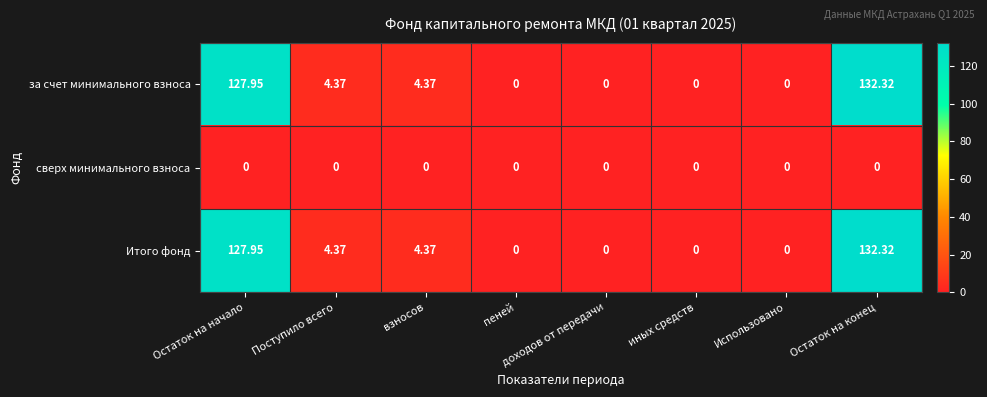

At how many categories does at least one series exceed 69?

2